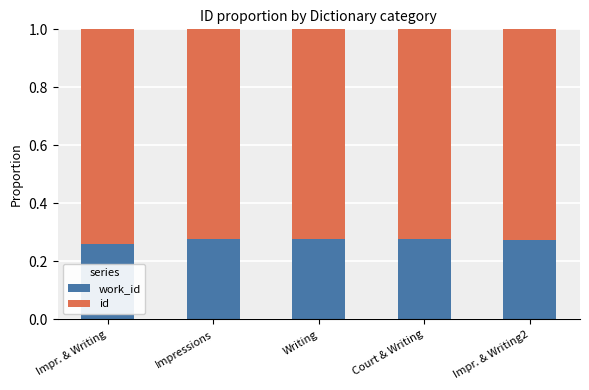

What is the total value across all series at Writing?

1.0